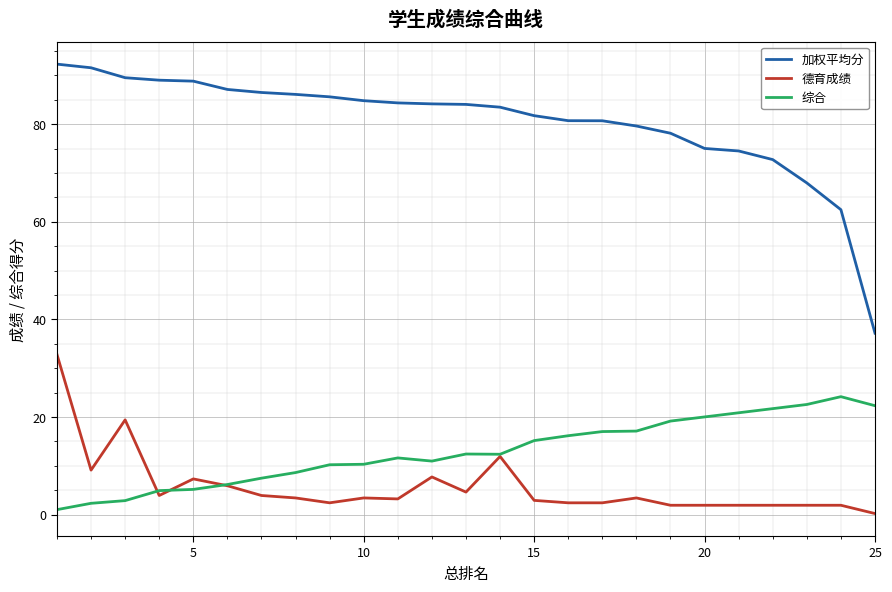

What is the sum of all 综合 values?

322.3